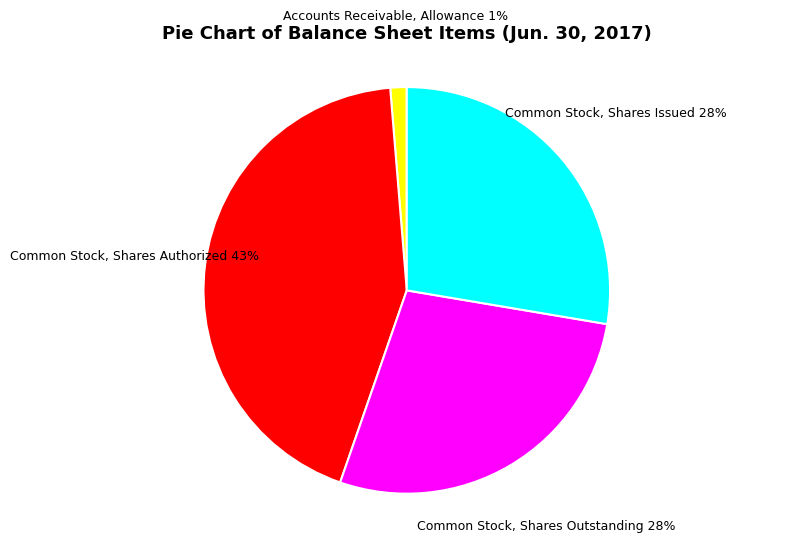

Is there any slice that represents more than half of the pie?

No